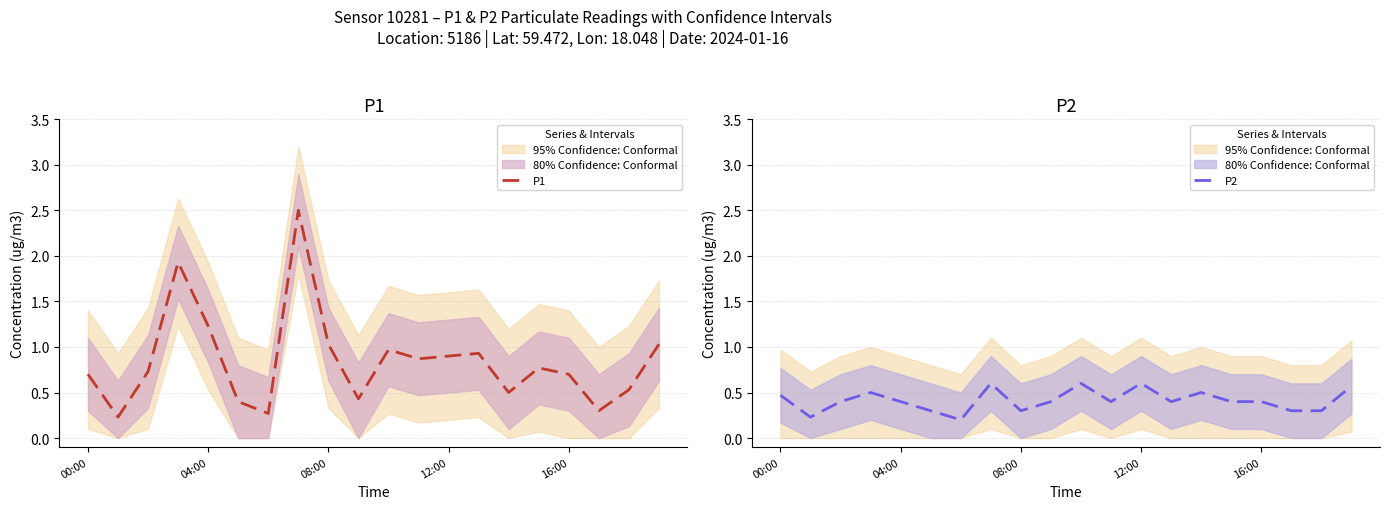

What is the label of the 16th point from the left?

15